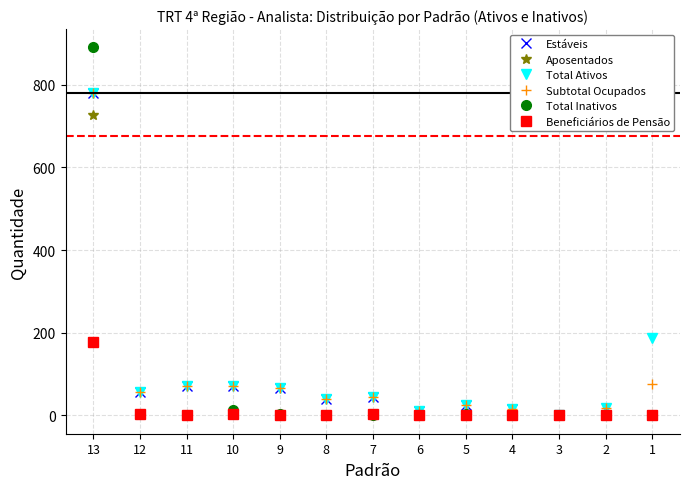

True or false: Beneficiários de Pensão has more than 0 interior local peaks.

True